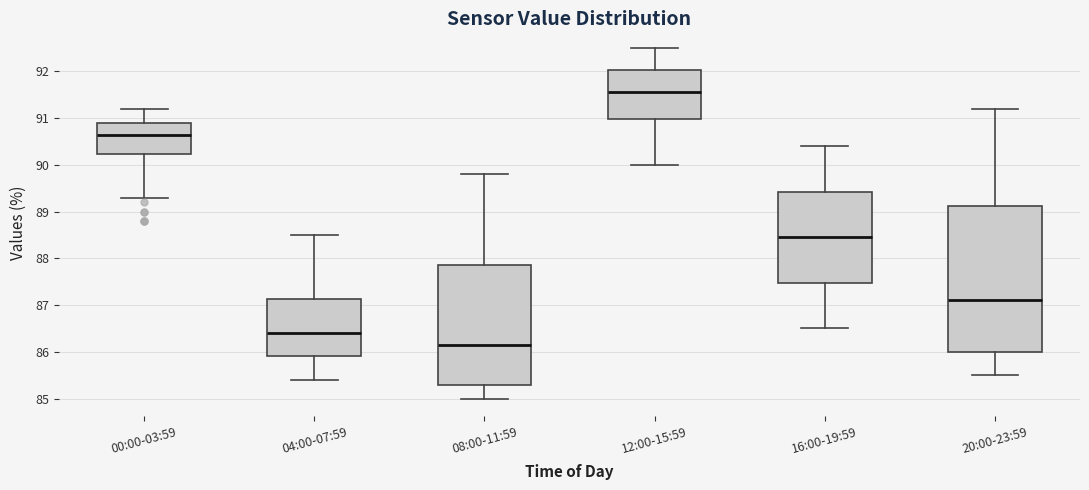

Reading left to right, read every box against the y-axis: the position of its median line, the range the box covers, and the ends of its whiskers. The values are not printed on the chart, so give them approximately, as read against the axis.

00:00-03:59: median 90.7, box 90.2 to 90.9, whiskers 89.3 to 91.2
04:00-07:59: median 86.4, box 85.9 to 87.1, whiskers 85.4 to 88.5
08:00-11:59: median 86.2, box 85.3 to 87.9, whiskers 85.0 to 89.8
12:00-15:59: median 91.6, box 91.0 to 92.0, whiskers 90.0 to 92.5
16:00-19:59: median 88.5, box 87.5 to 89.4, whiskers 86.5 to 90.4
20:00-23:59: median 87.1, box 86.0 to 89.1, whiskers 85.5 to 91.2